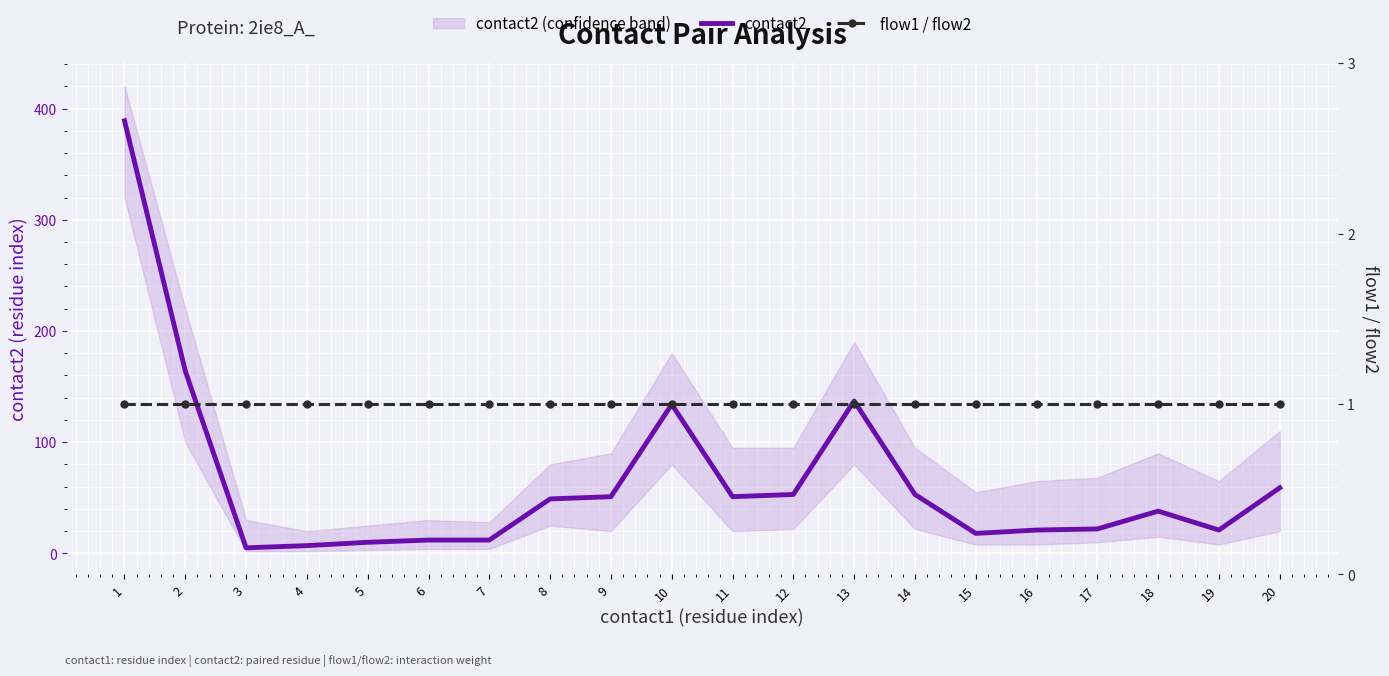

What is the minimum value shown in the chart?

1